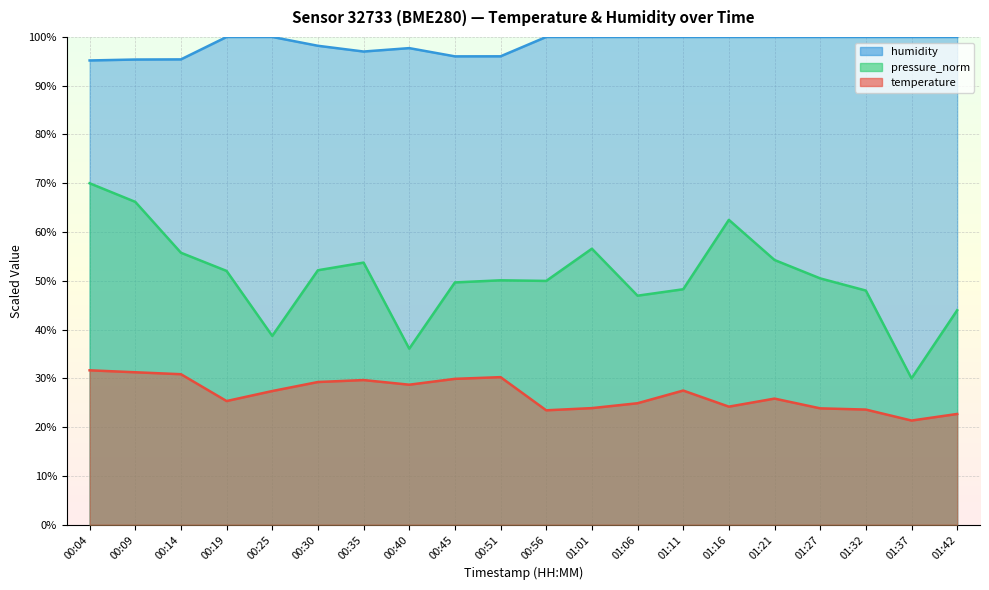

Reading left to right, what are all the values shown in this chart?

temperature: 31.6	31.2	30.9	25.4	27.4	29.2	29.6	28.7	29.9	30.3	23.4	23.9	24.9	27.5	24.2	25.9	23.8	23.6	21.3	22.7
humidity: 95.2	95.4	95.4	100.0	100.0	98.2	97.0	97.7	96.0	96.0	100.0	100.0	100.0	100.0	100.0	100.0	100.0	100.0	100.0	100.0
pressure_norm: 70.0	66.2	55.8	52.0	38.7	52.2	53.7	36.1	49.7	50.1	50.0	56.6	47.0	48.3	62.5	54.3	50.5	48.0	30.0	44.0